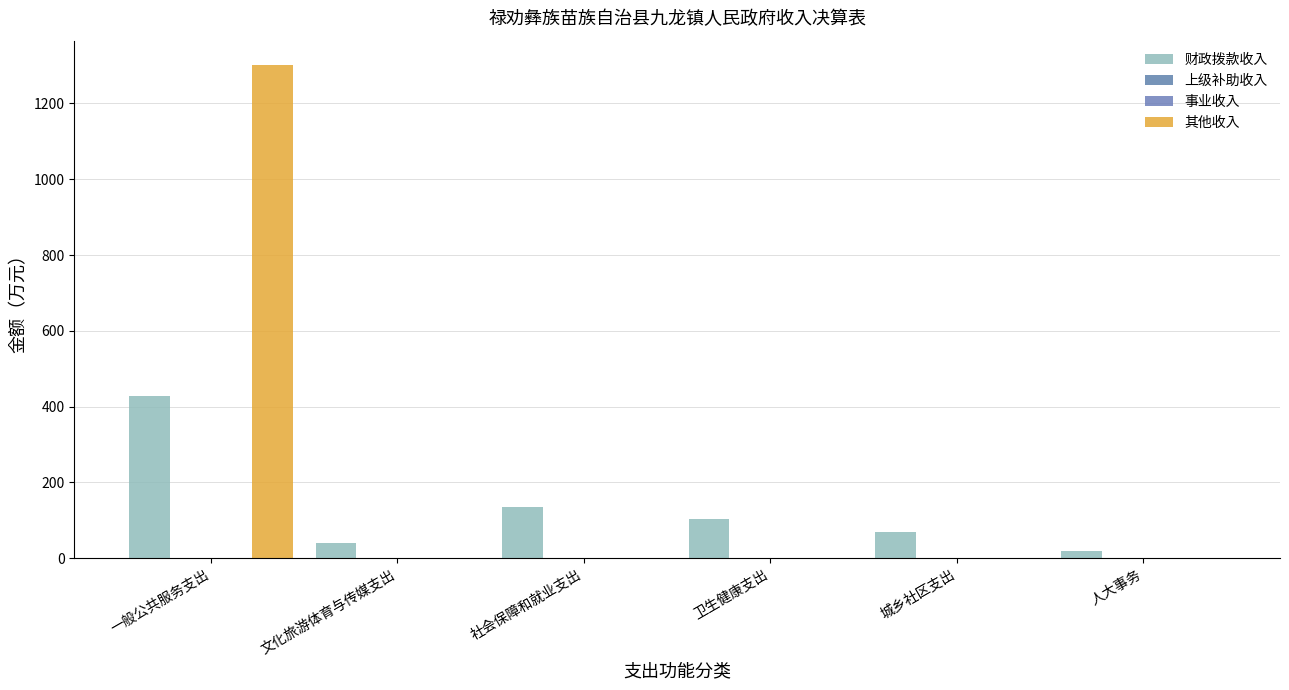

Which series has the largest total across all categories?

其他收入